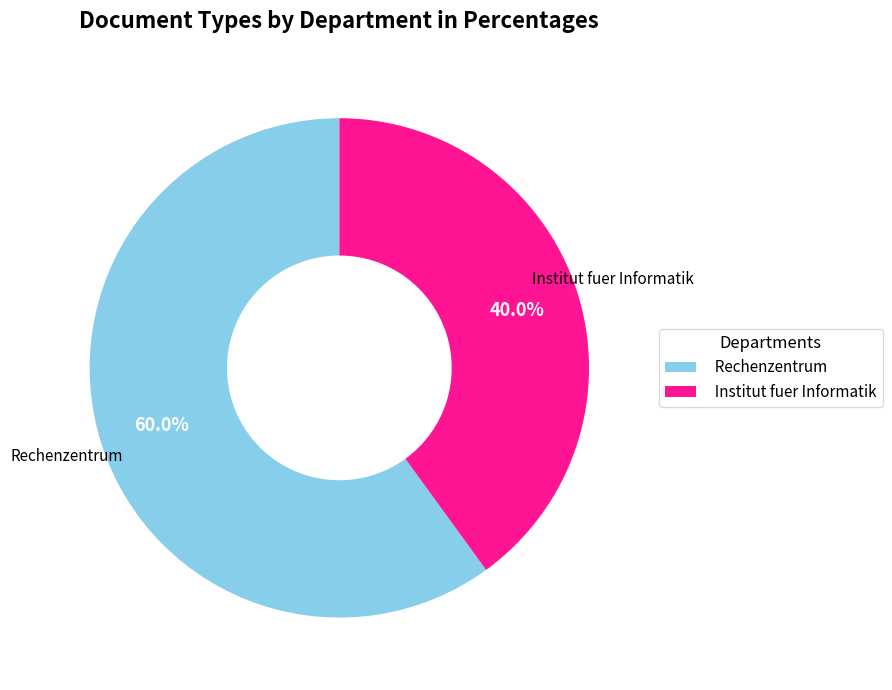

How many slices are in this pie chart?

2